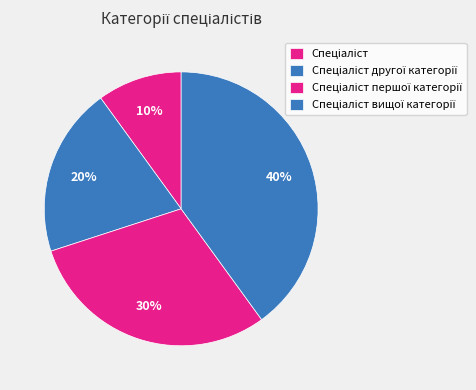

Count the number of slices in the pie.

4